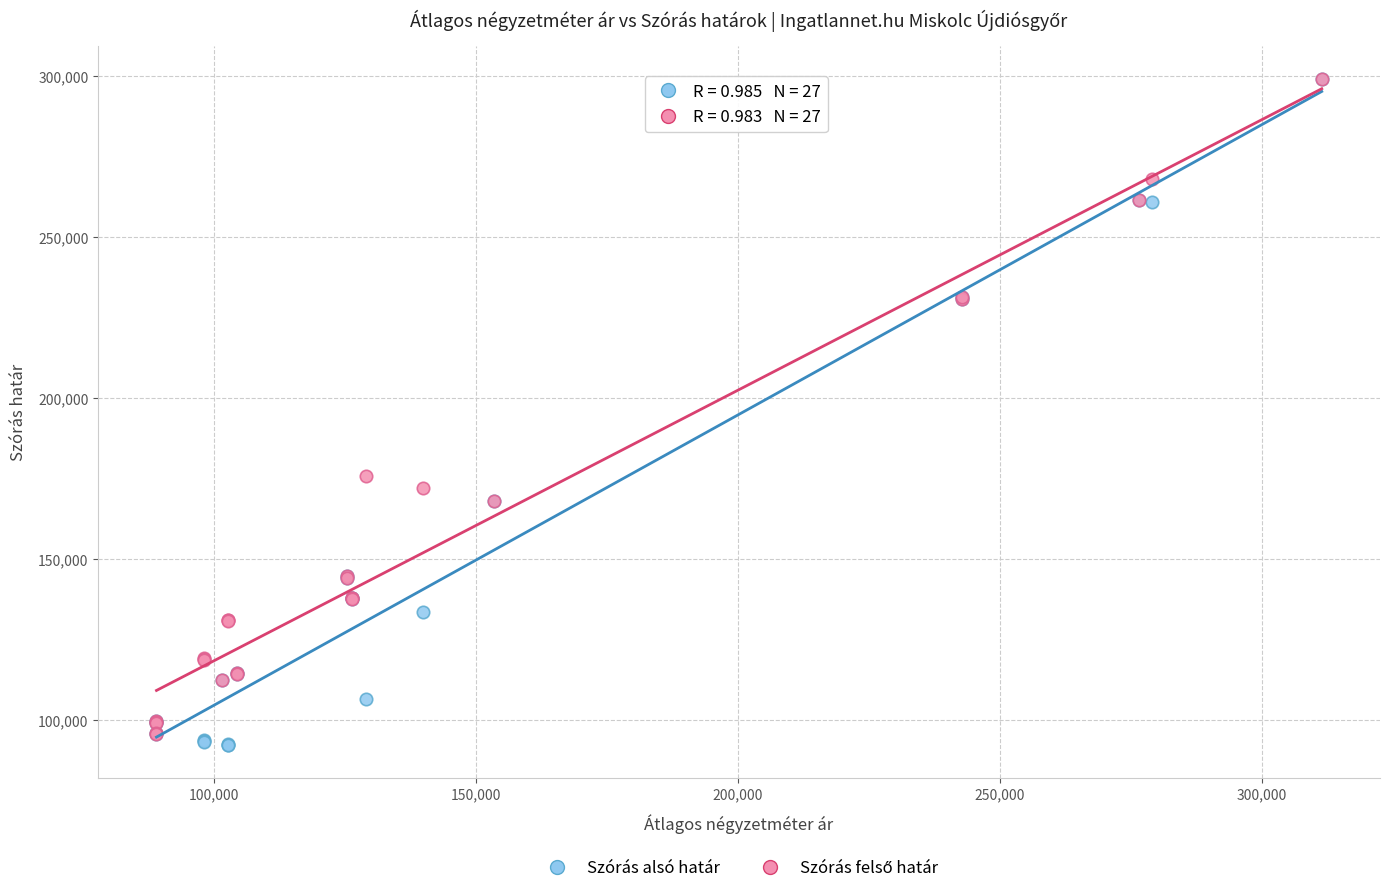

Across all series, what Y value is closest to 195570?

175848